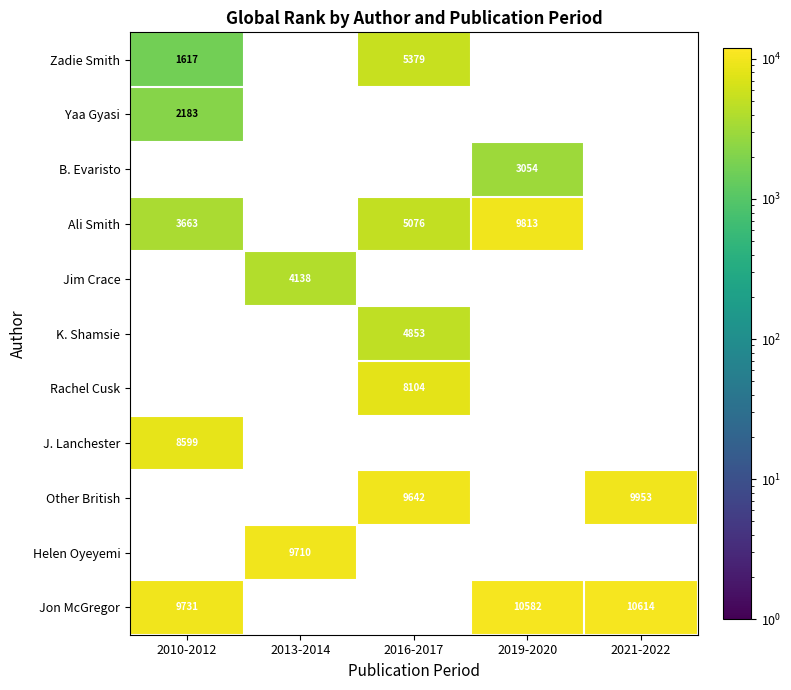

At how many categories does at least one series exceed 8061?

5